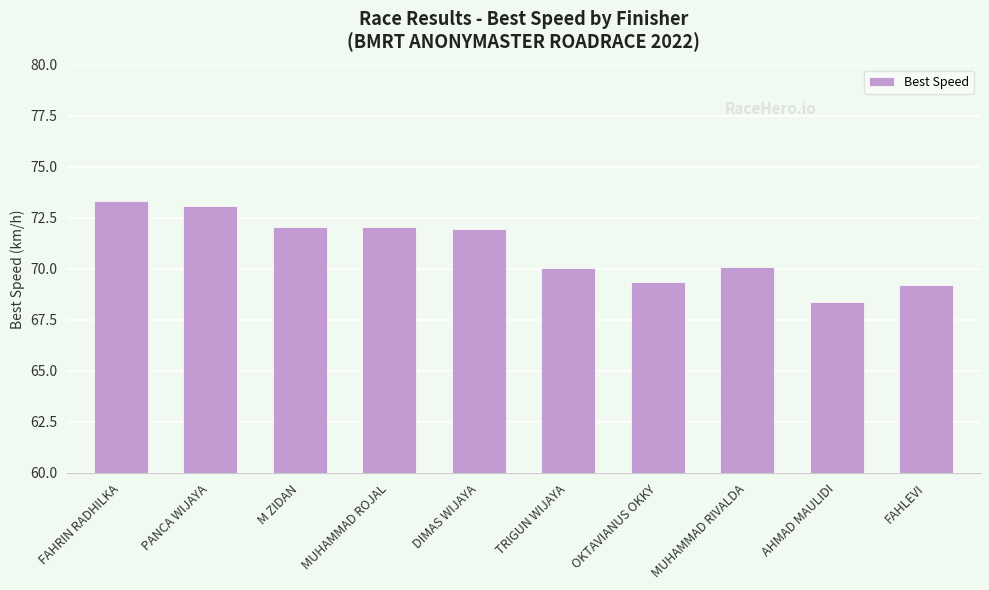

Approximately how many times larger is the value at MUHAMMAD RIVALDA compared to MUHAMMAD ROJAL?

1.0